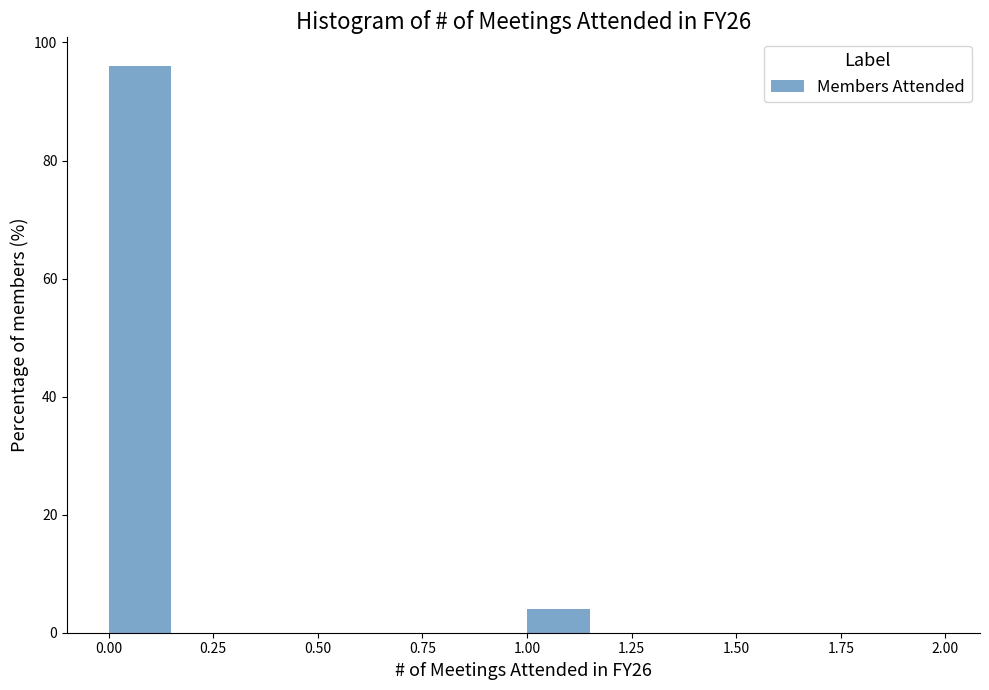

Around what value on the x-axis is the tallest bar? Give the approximate position of its centre, as read against the axis.

0.10